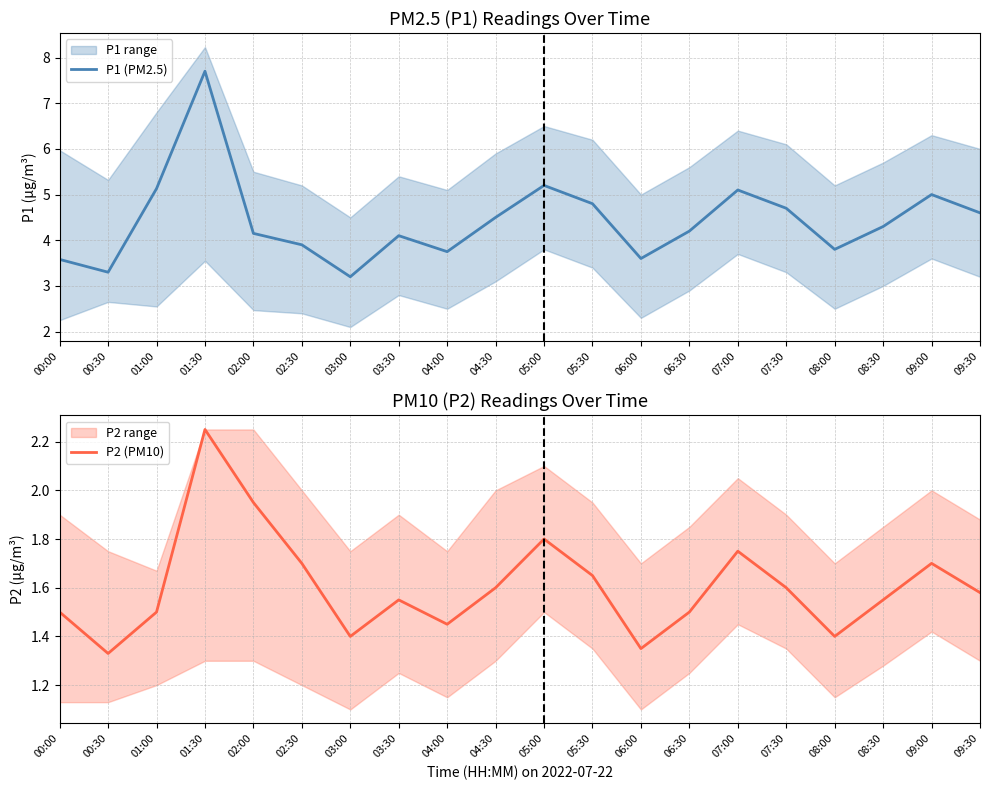

Where is P2 (PM10) nearest to the value 1?

00:30